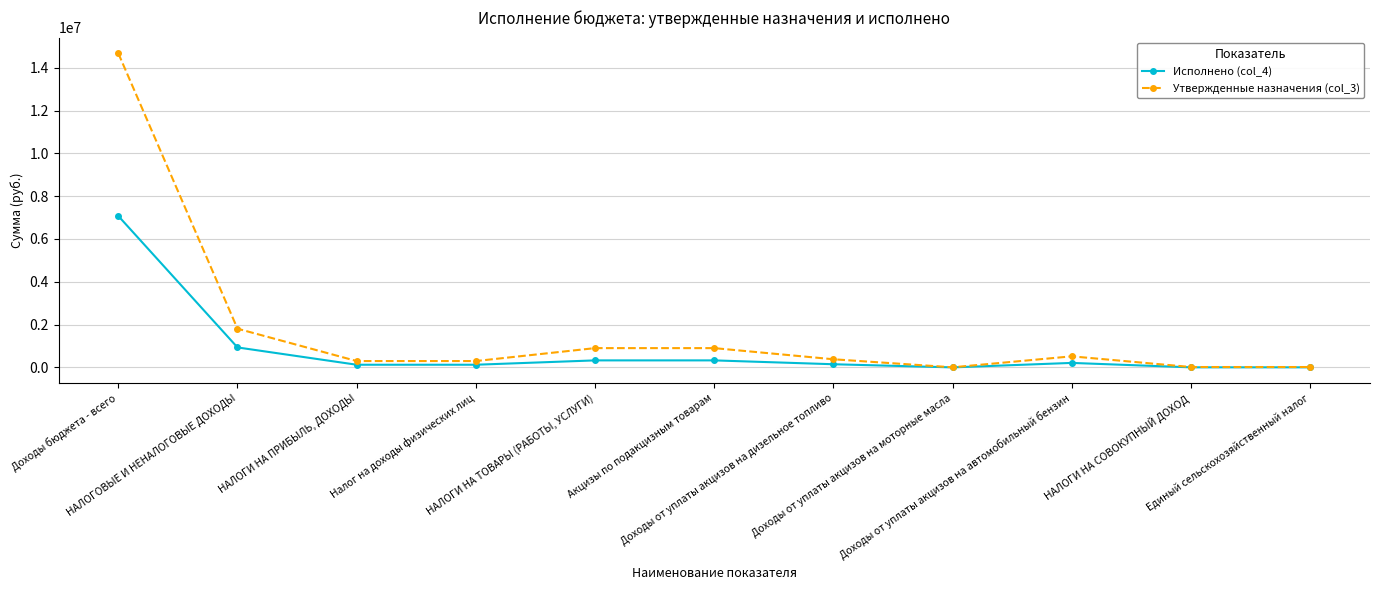

What is the maximum value for Утвержденные назначения (col_3)?

14677059.6